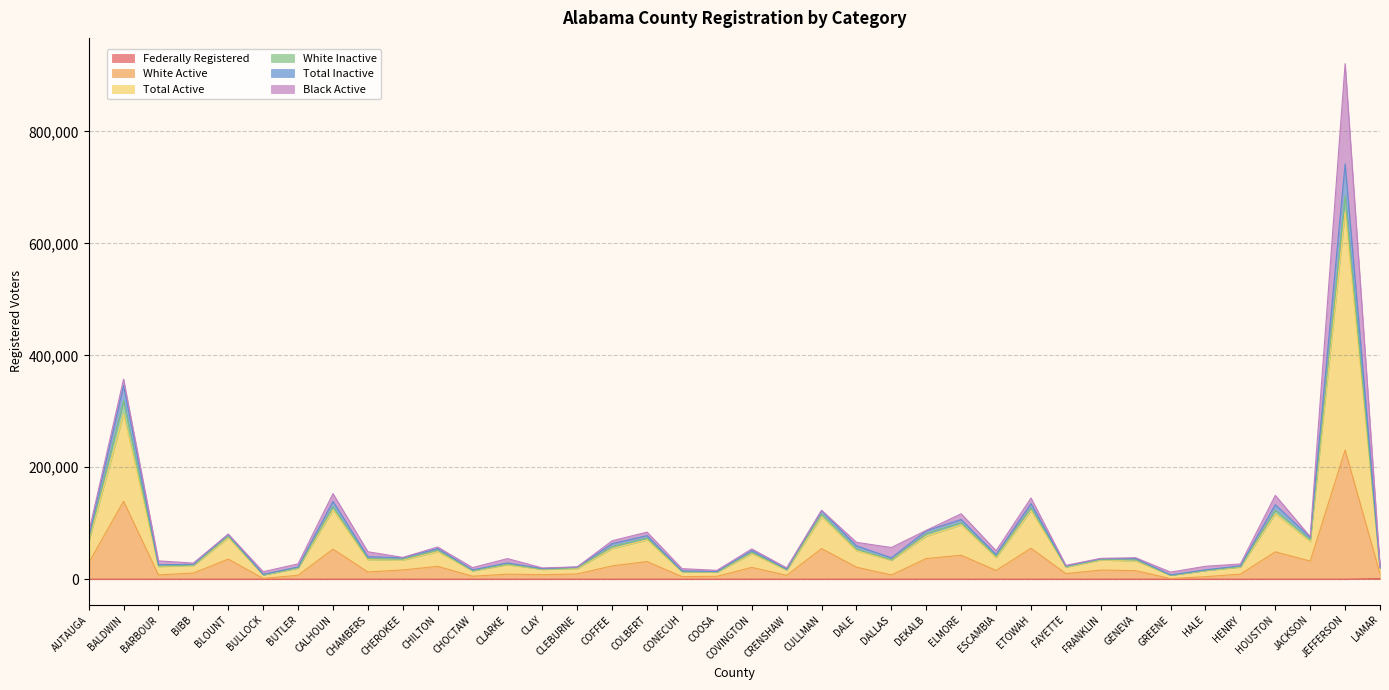

Does the chart have visible grid lines?

Yes